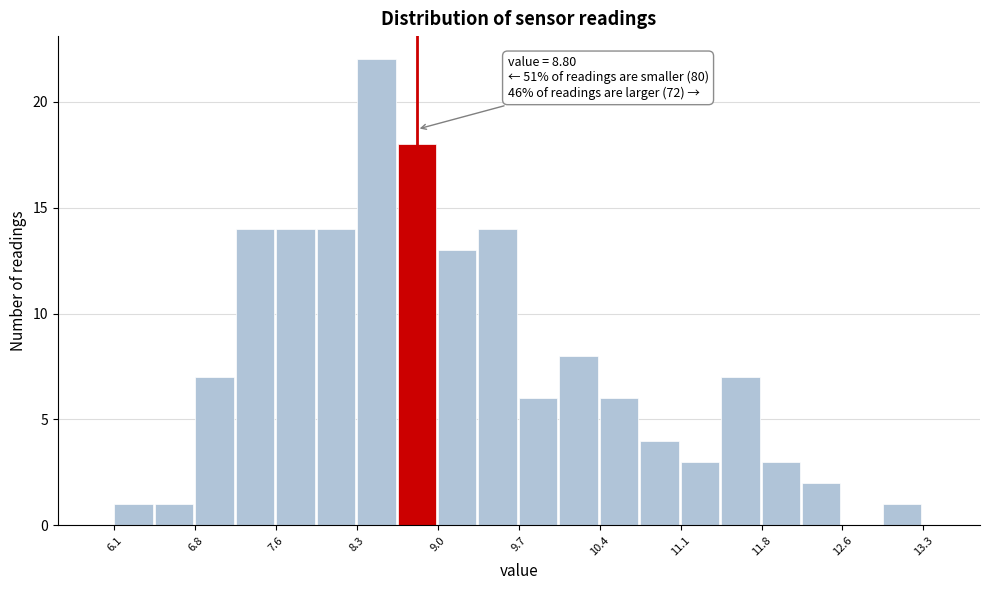

Read against the x-axis, roughly where is the centre of the tallest bar?

8.4